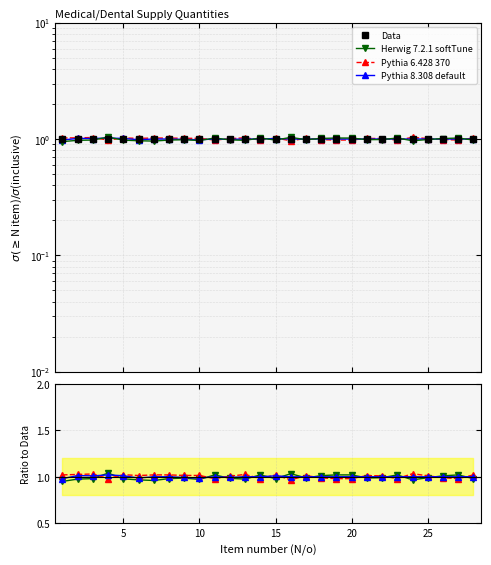

Reading left to right, transcribe all the data shown in this chart.

Data: 1.0	1.0	1.0	1.0	1.0	1.0	1.0	1.0	1.0	1.0	1.0	1.0	1.0	1.0	1.0	1.0	1.0	1.0	1.0	1.0	1.0	1.0	1.0	1.0	1.0	1.0	1.0	1.0
Herwig 7.2.1 softTune: 0.9	1.0	1.0	1.0	1.0	1.0	1.0	1.0	1.0	1.0	1.0	1.0	1.0	1.0	1.0	1.0	1.0	1.0	1.0	1.0	1.0	1.0	1.0	1.0	1.0	1.0	1.0	1.0
Pythia 6.428 370: 1.0	1.0	1.0	1.0	1.0	1.0	1.0	1.0	1.0	1.0	1.0	1.0	1.0	1.0	1.0	1.0	1.0	1.0	1.0	1.0	1.0	1.0	1.0	1.0	1.0	1.0	1.0	1.0
Pythia 8.308 default: 1.0	1.0	1.0	1.0	1.0	1.0	1.0	1.0	1.0	1.0	1.0	1.0	1.0	1.0	1.0	1.0	1.0	1.0	1.0	1.0	1.0	1.0	1.0	1.0	1.0	1.0	1.0	1.0